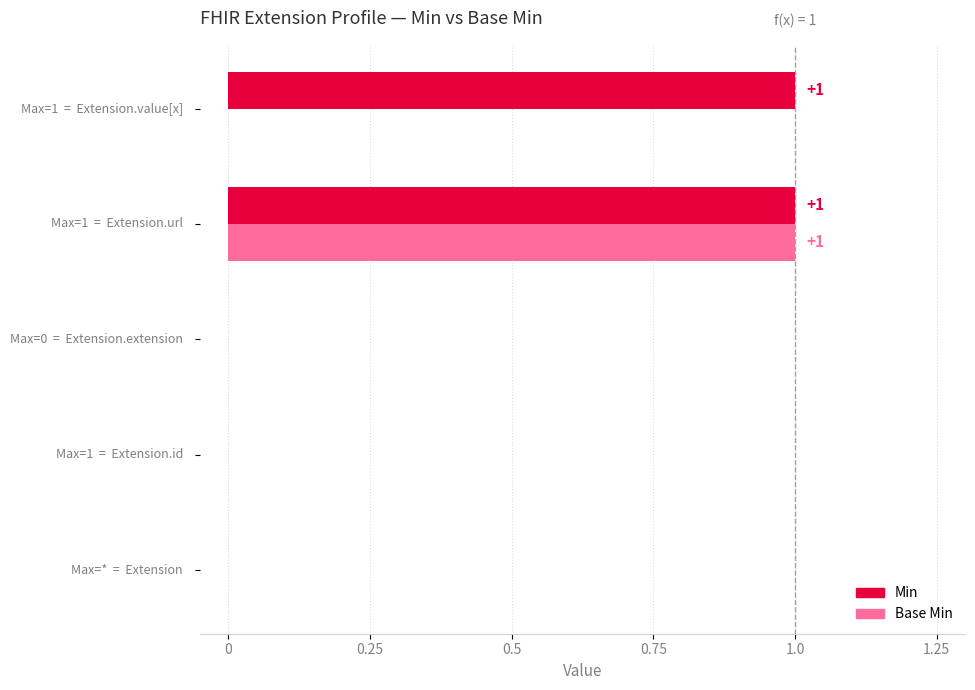

Which series has the largest total across all categories?

Min